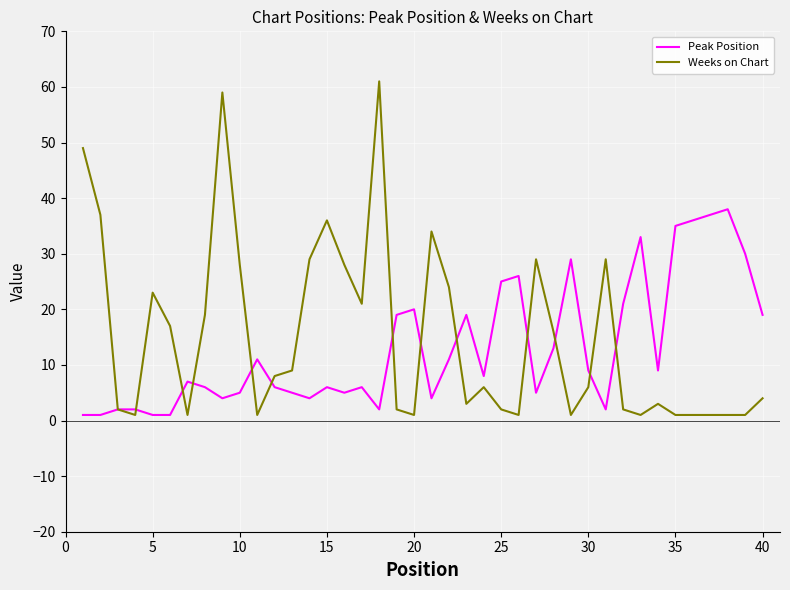

What is the highest value of the Weeks on Chart series?

61